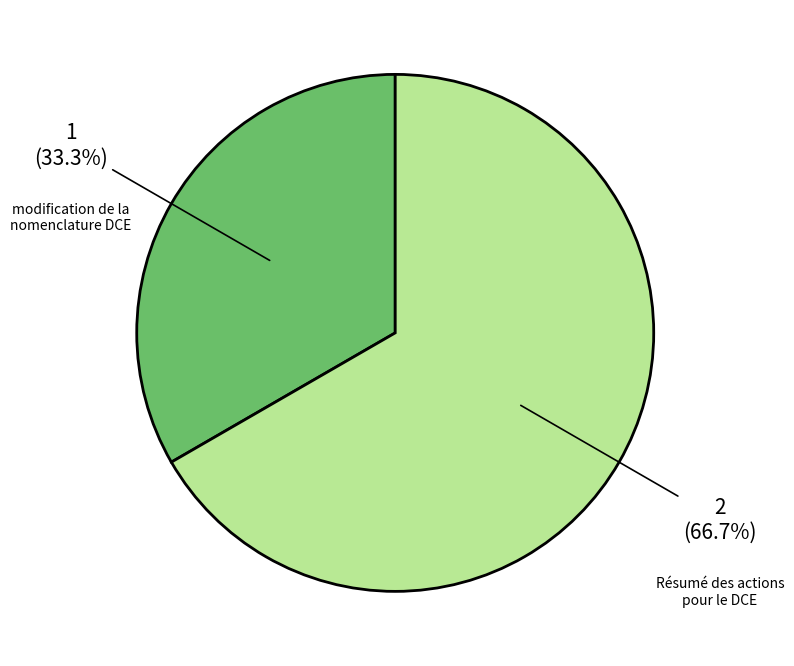

Approximately how many times larger is the value at modification de la nomenclature DCE compared to Résumé des actions pour le DCE?

0.5